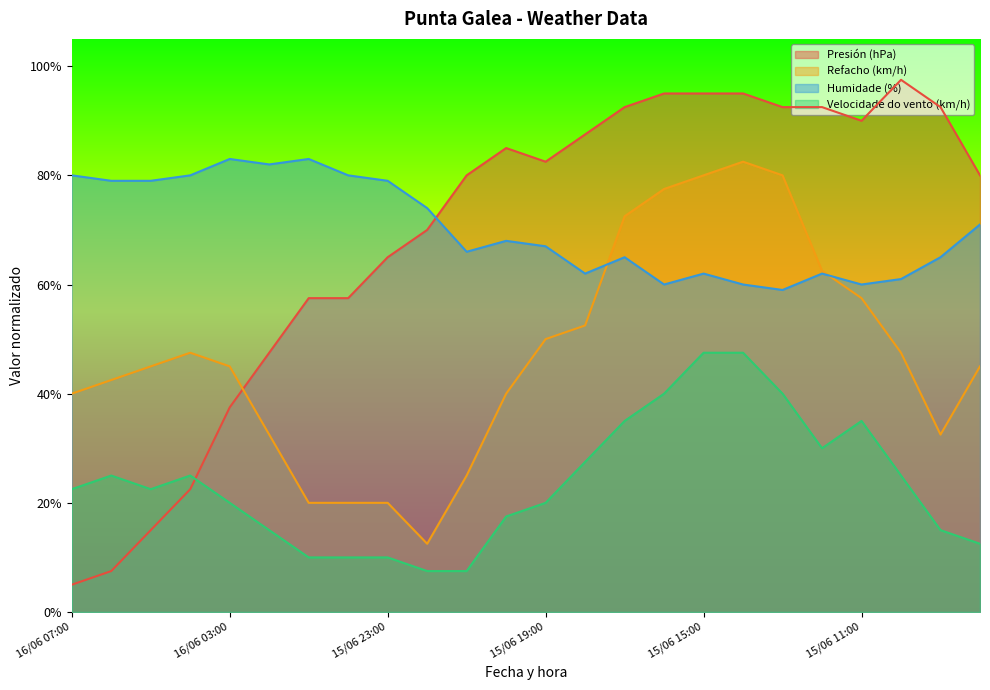

What is the greatest value displayed?

97.5